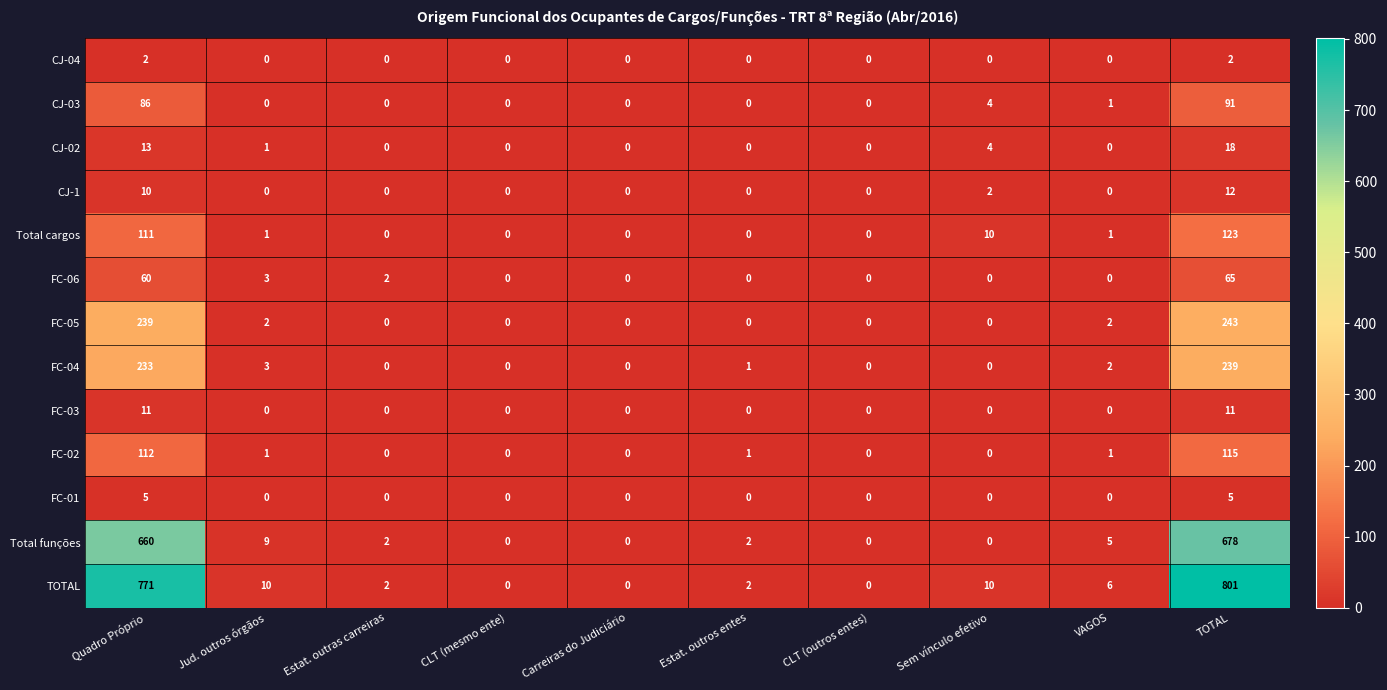

What is the difference between the maximum and minimum values in the TOTAL series?

801